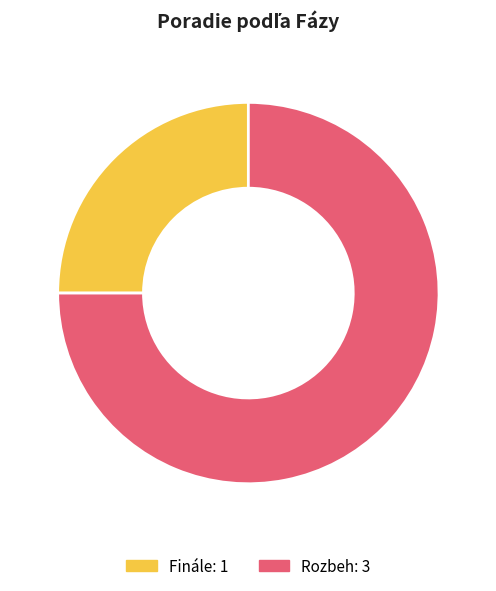

The Finále slice represents 39% of the pie. True or false?

False